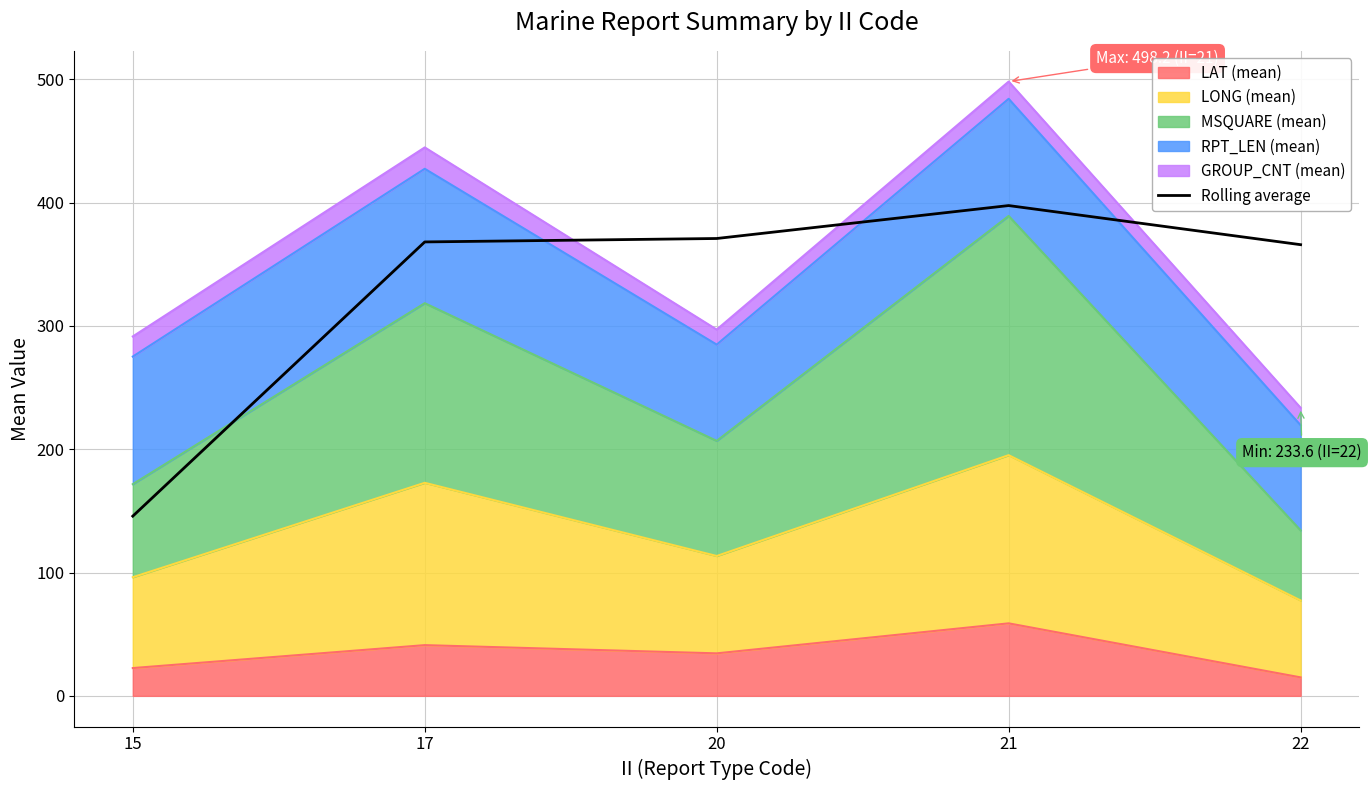

What is the change in value from 20 to 21?

+26.7